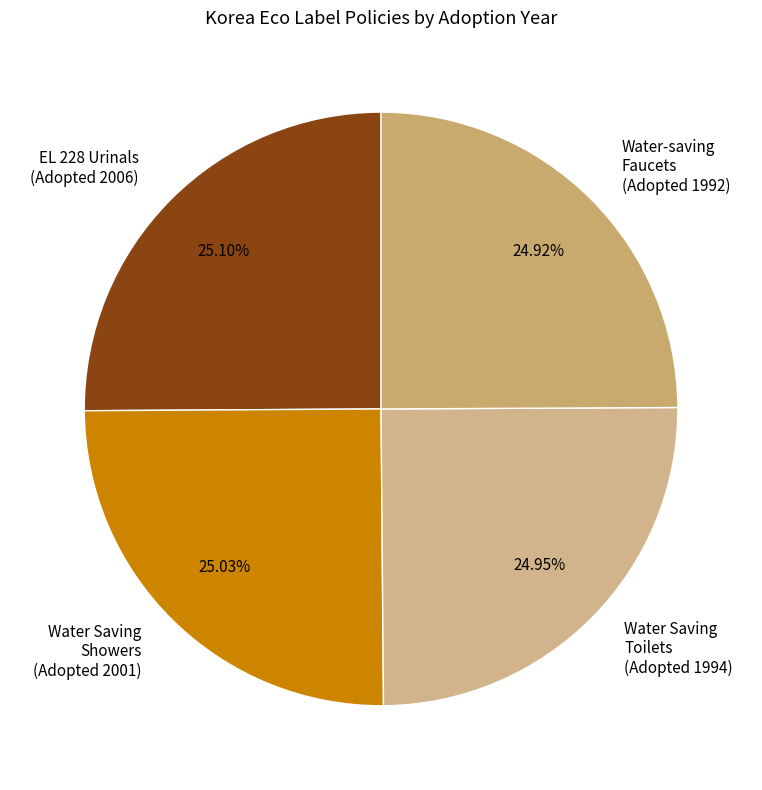

Approximately how many times larger is the value at Water Saving Showers (Adopted 2001) compared to Water Saving Toilets (Adopted 1994)?

1.0